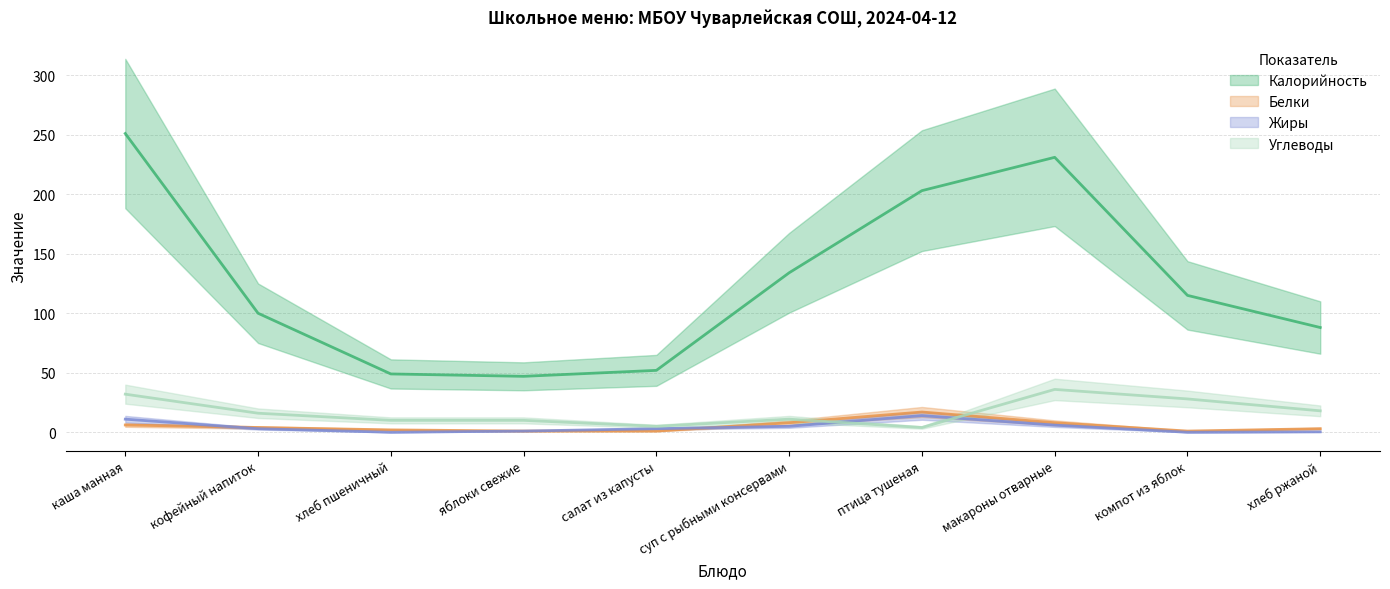

True or false: Углеводы and Калорийность intersect in this chart.

False